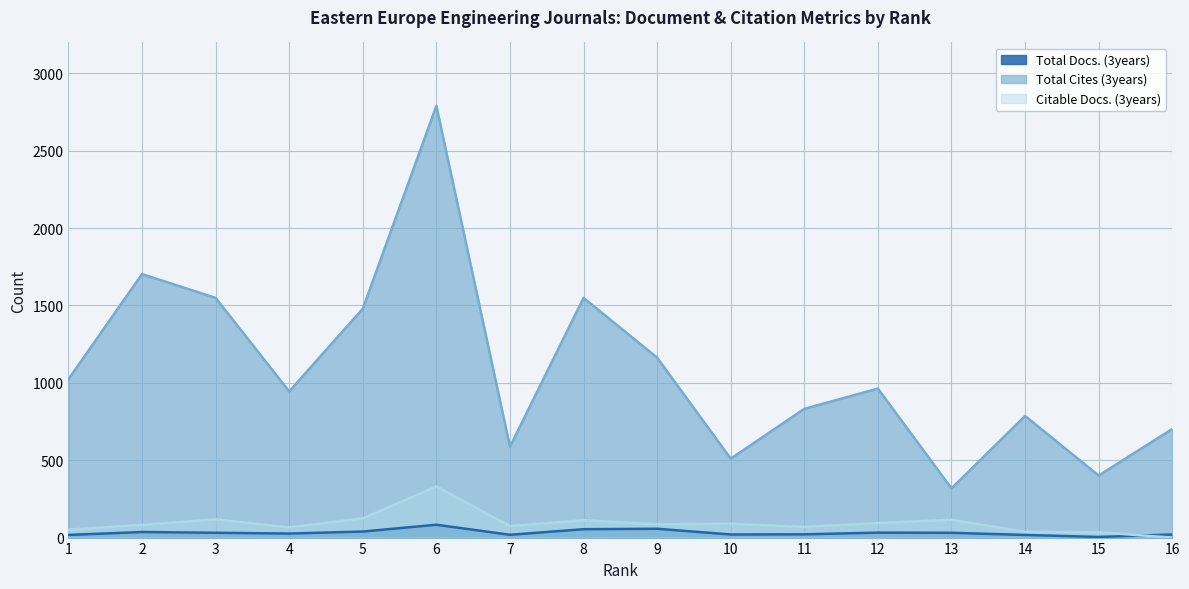

What is the value of the Total Cites (3years) point at the 3rd from the left?

1549